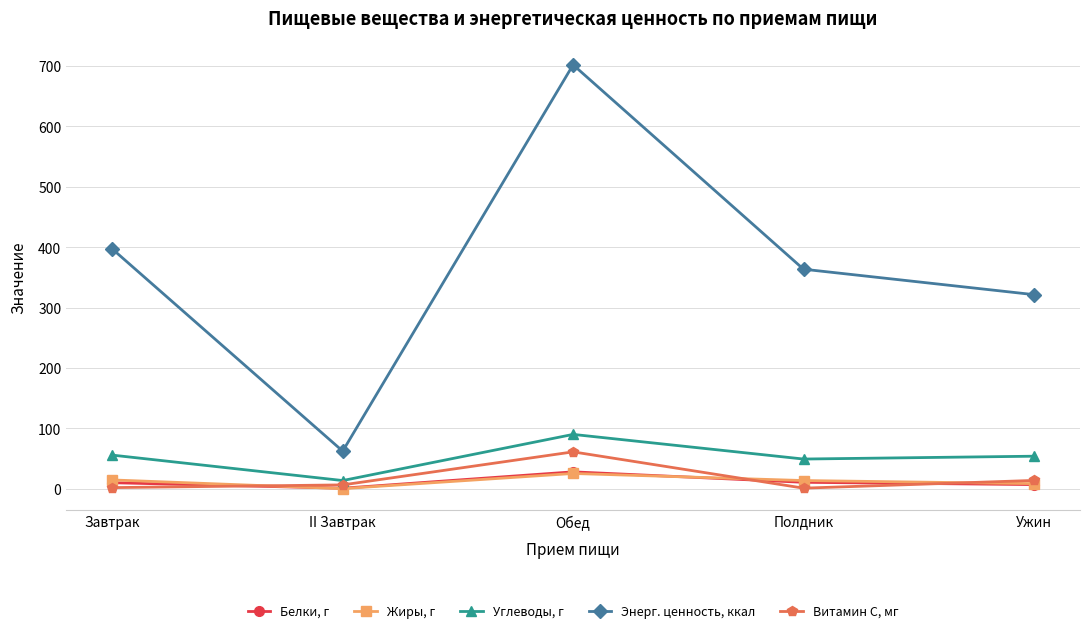

What is the difference between the maximum and minimum values in the Жиры, г series?

25.1